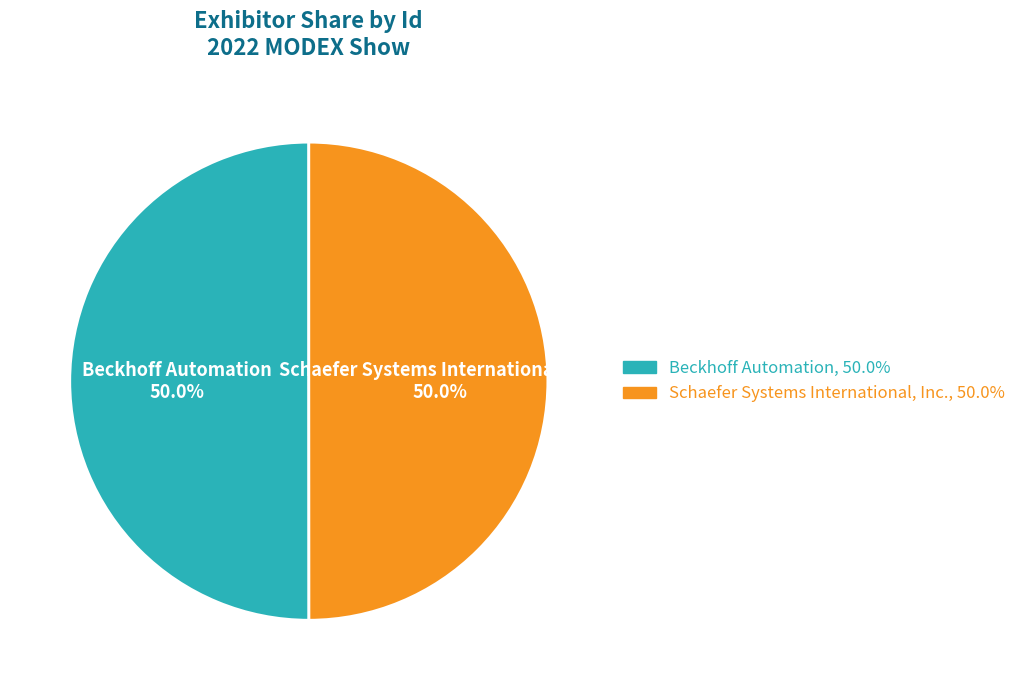

What percentage do Beckhoff Automation and Schaefer Systems International, Inc. together represent?

100.0%